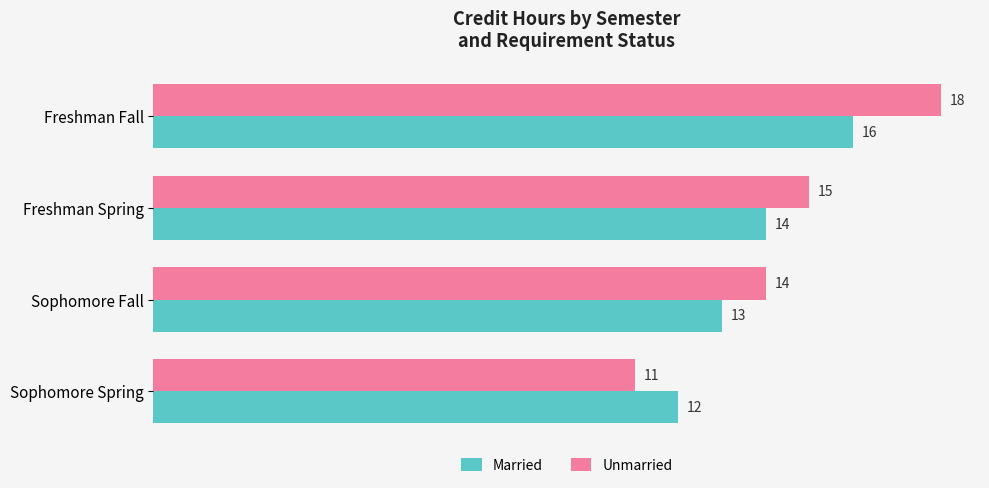

Which series has the widest spread of values?

Unmarried